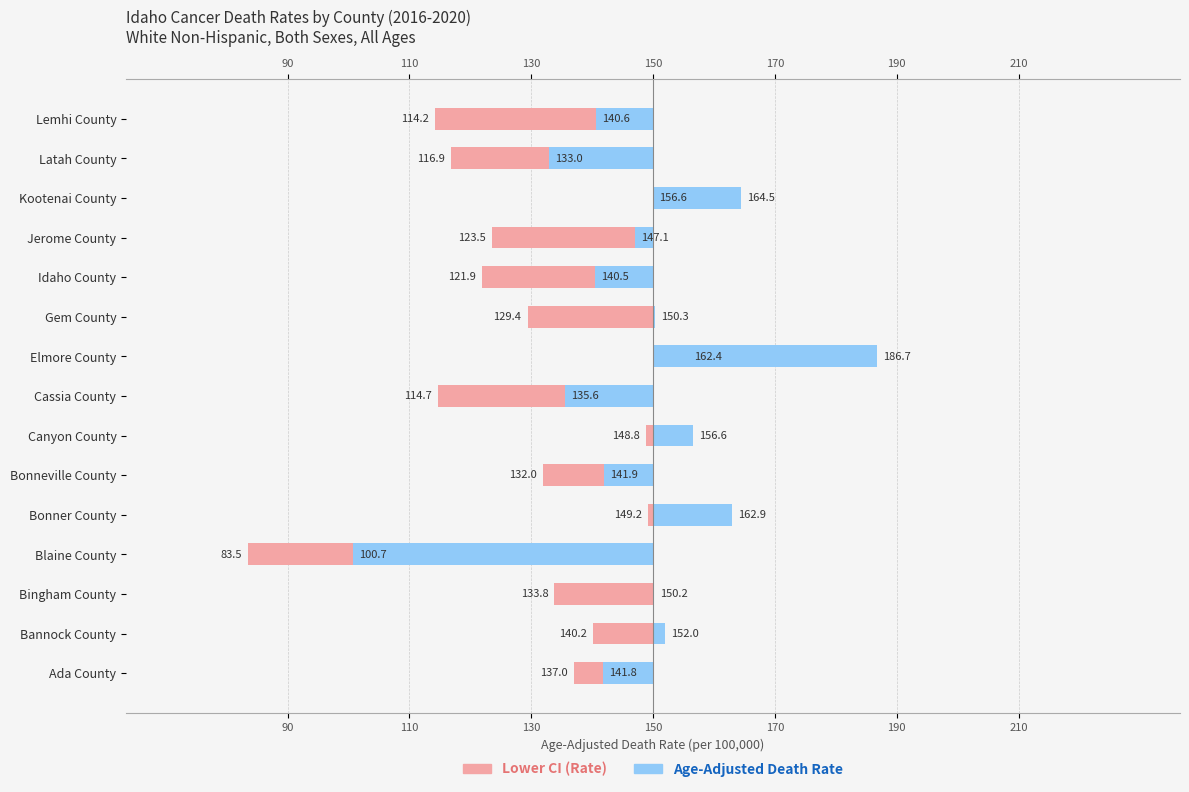

Rank the series at Bannock County from lowest to highest value.

Lower CI (Rate), Age-Adjusted Death Rate